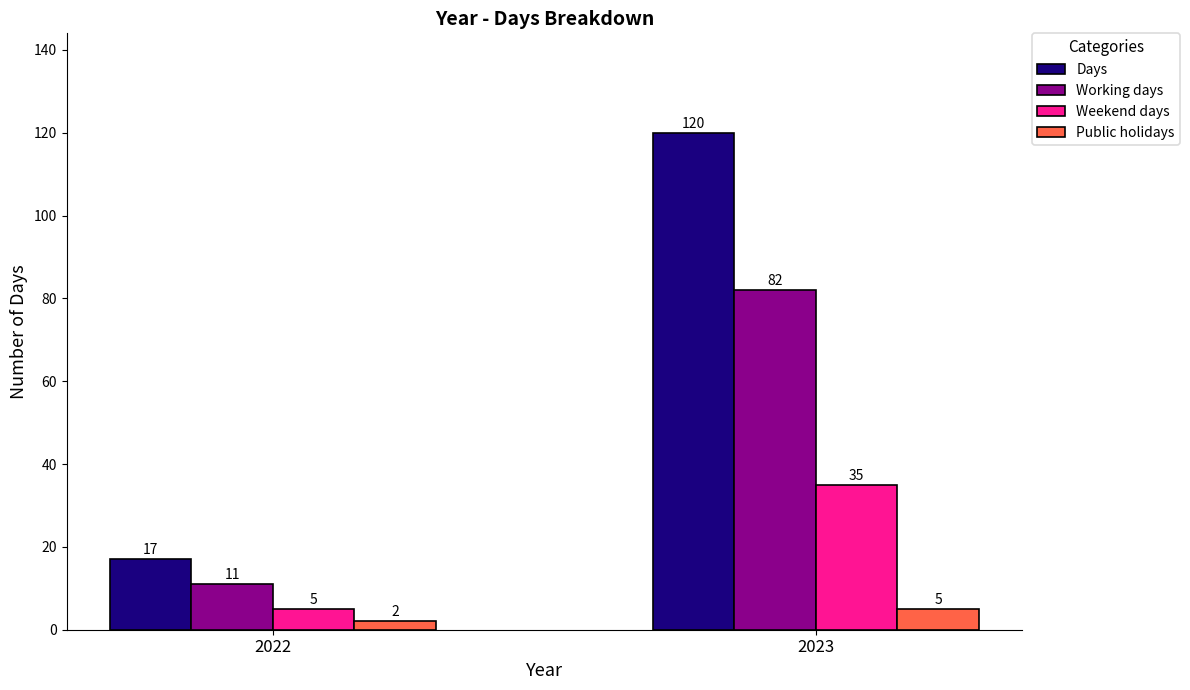

Between 2022 and 2023, which series saw the biggest shift?

Days